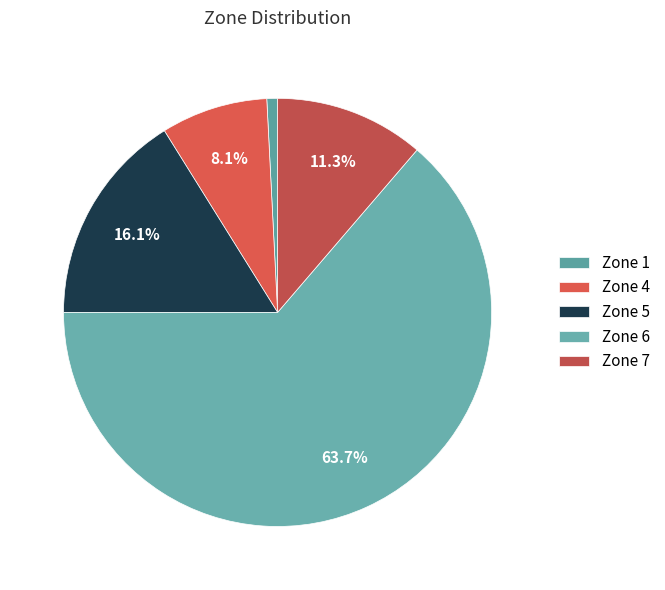

To the nearest percent, what is the difference between the largest and smallest slice percentages?

63%